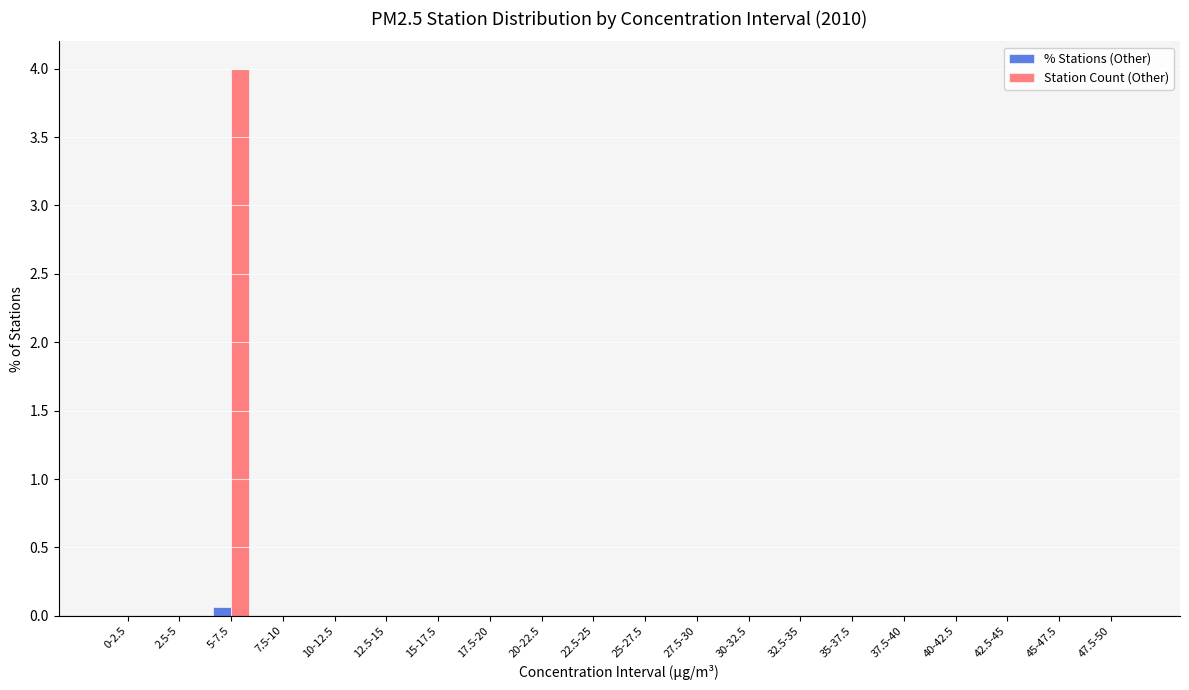

At which category is the sum across all series the highest?

5-7.5